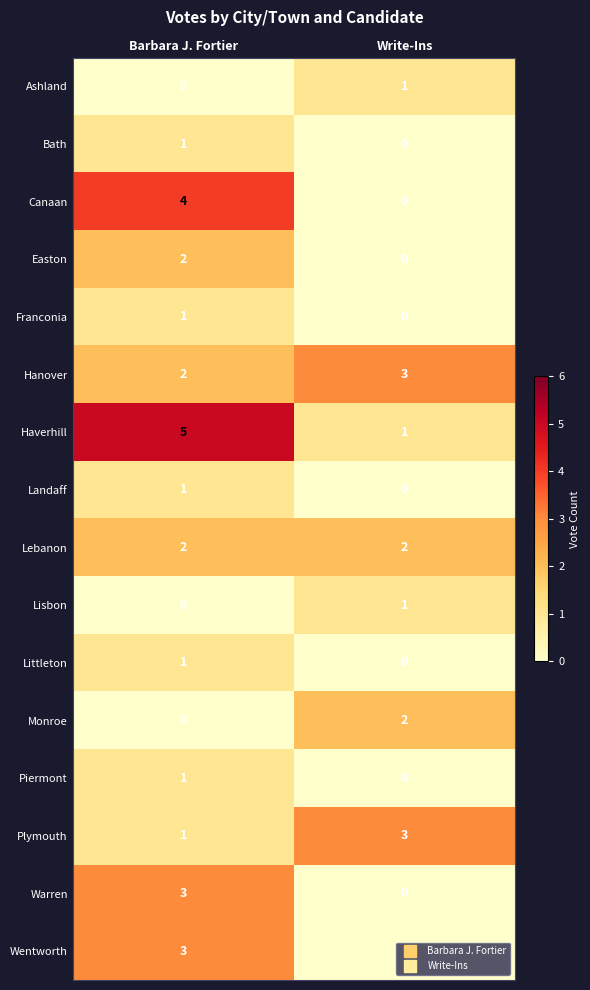

How many data points does each series have?

2